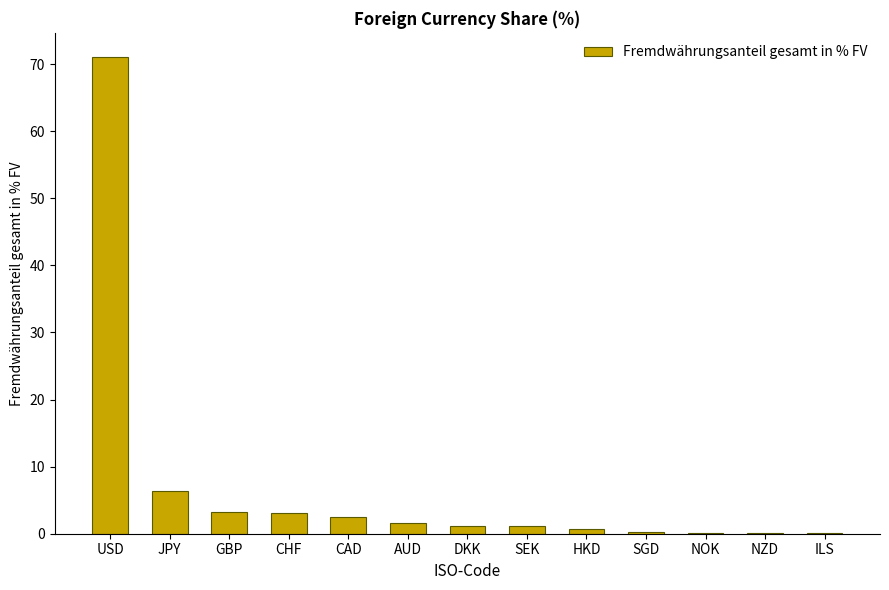

What is the sum of all values?

91.6